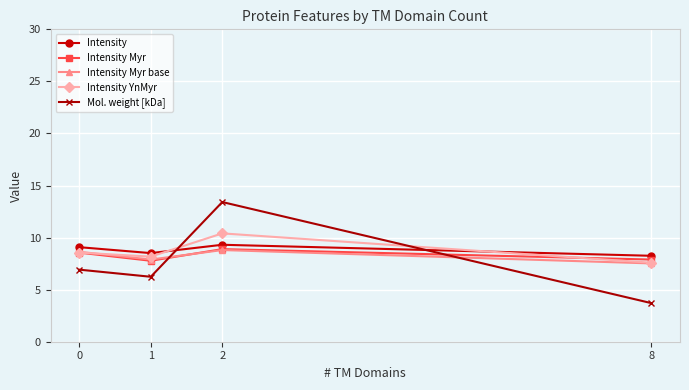

How many categories are shown in the chart?

4